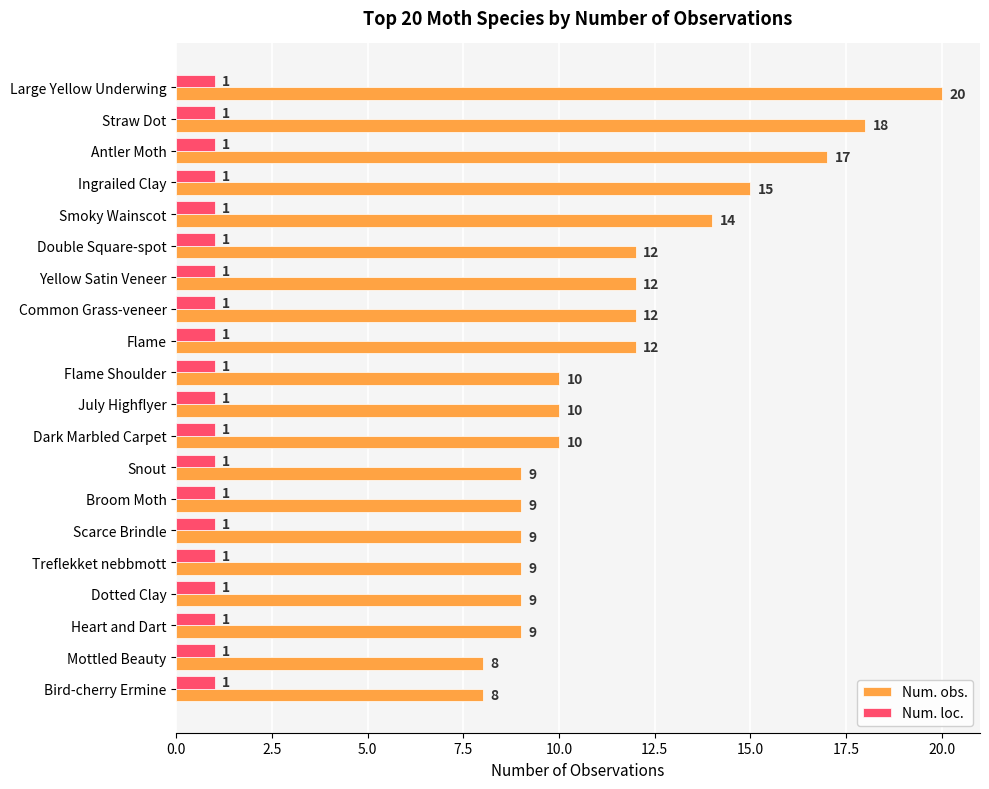

True or false: Num. obs. has a value of 9 at Scarce Brindle.

True